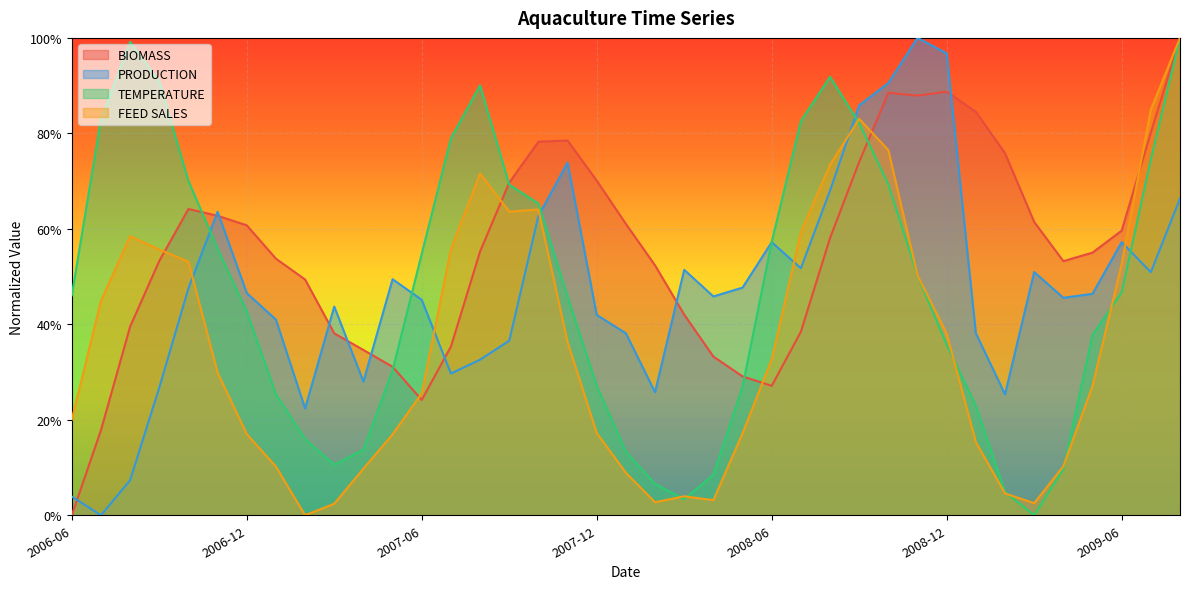

What is the difference between the maximum and minimum values in the PRODUCTION series?

1.0